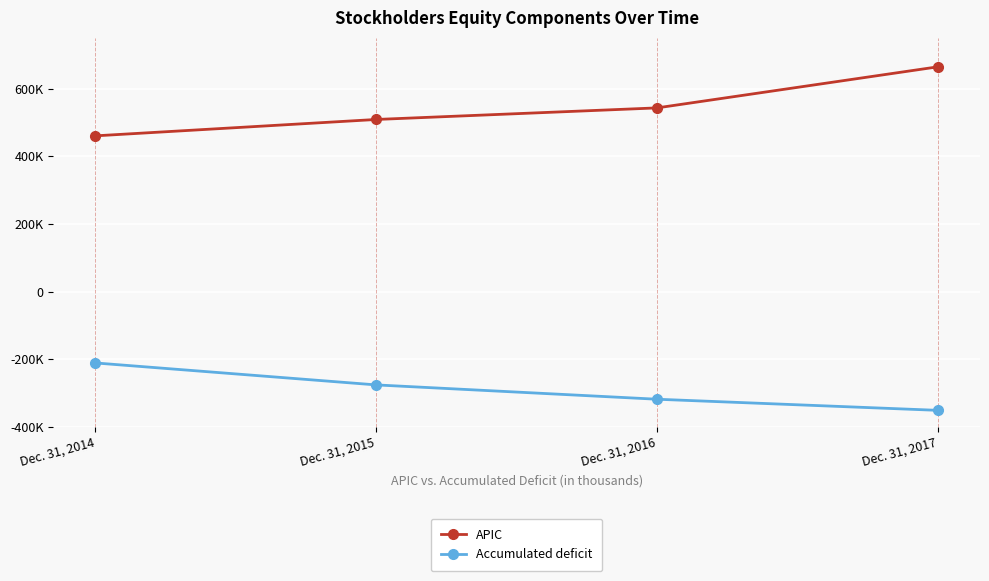

True or false: APIC and Accumulated deficit intersect in this chart.

False